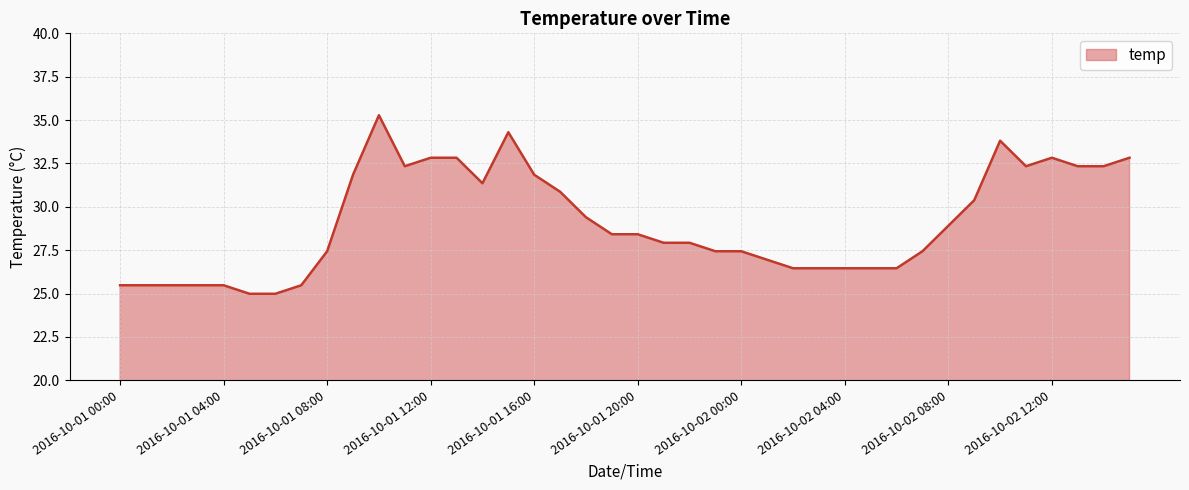

What is the greatest value displayed?

35.3